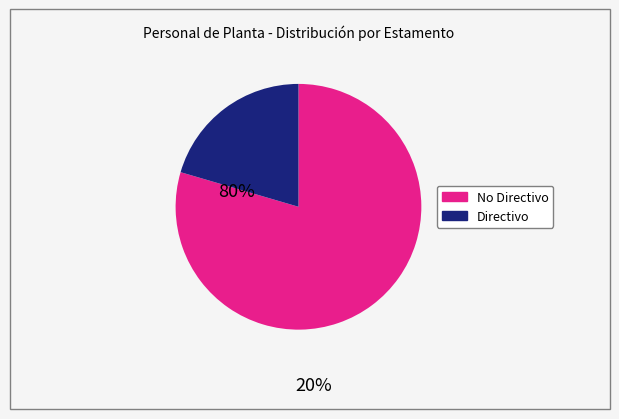

Does any single category account for the majority?

Yes